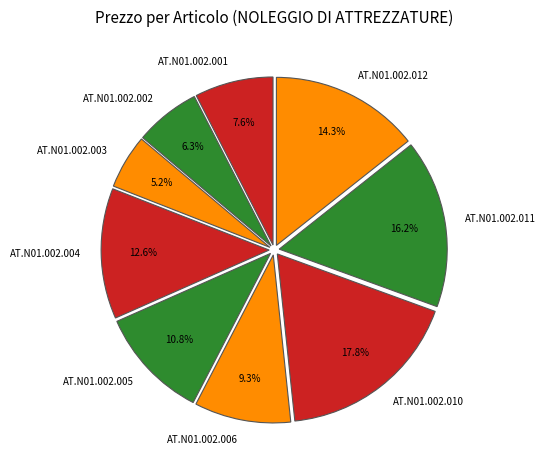

How much of the chart is everything except AT.N01.002.002?

93.7%